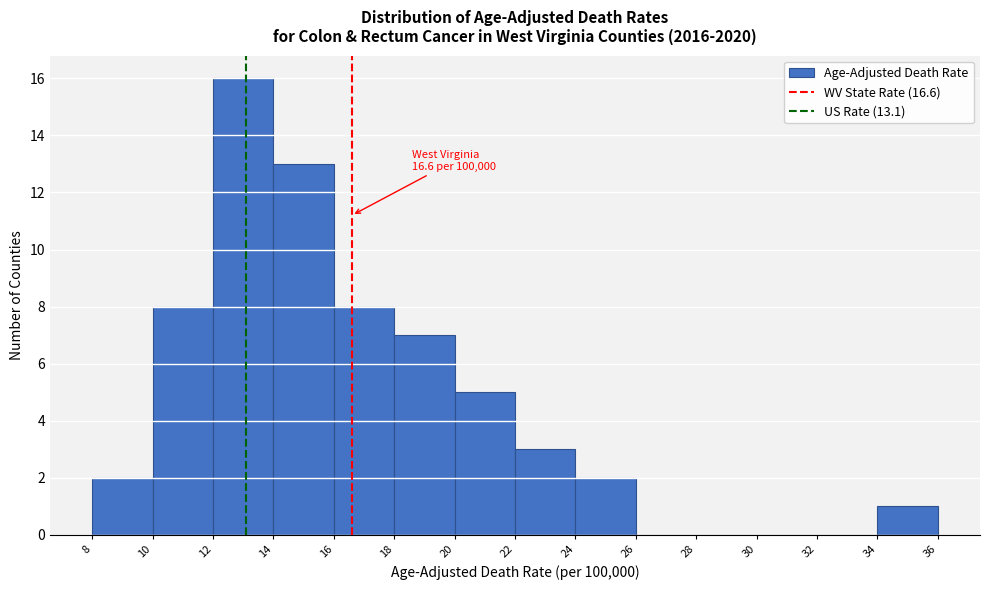

Over which range of the x-axis is the bar tallest?

12 to 14